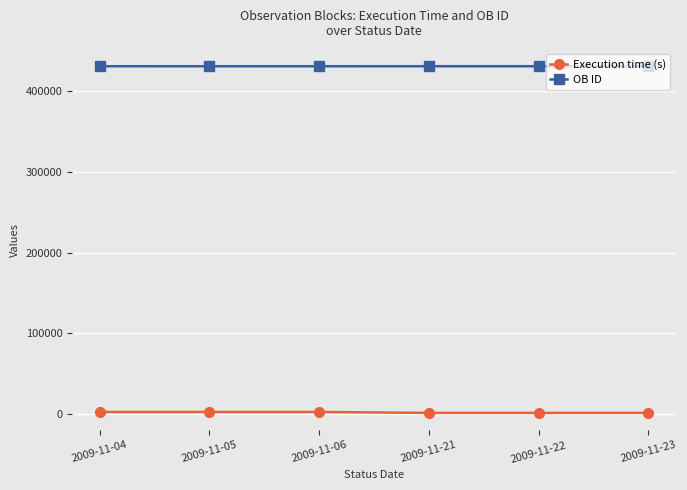

What is the sum of all OB ID values?

2587971